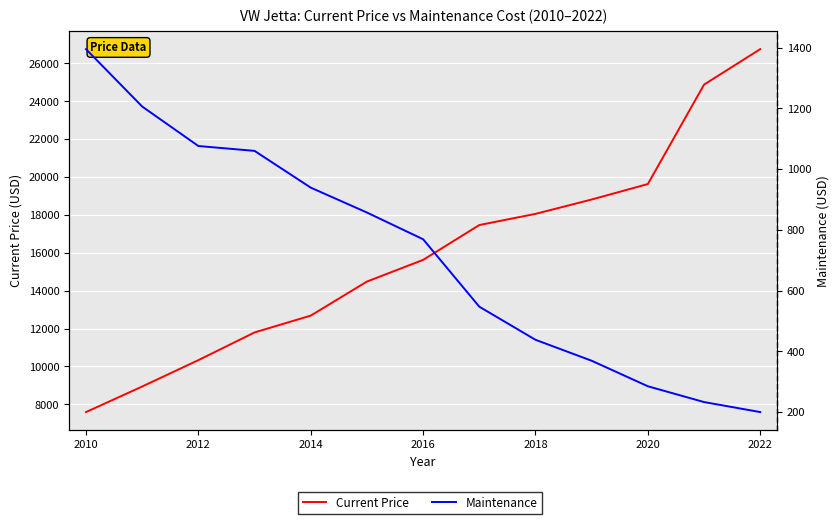

True or false: Current Price has more than 1 interior local peaks.

False